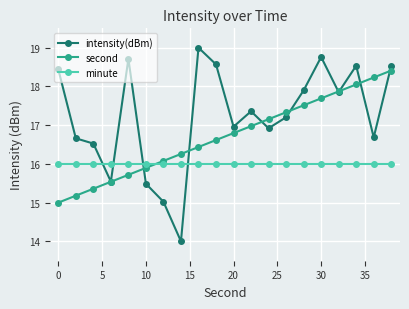

What is the maximum value for intensity(dBm)?

19.0